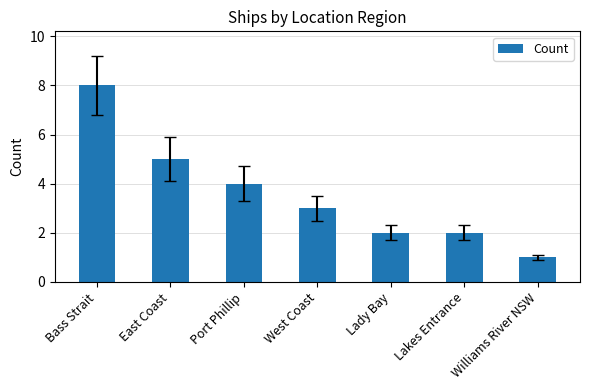

Is it true that the value at West Coast is 1?

False